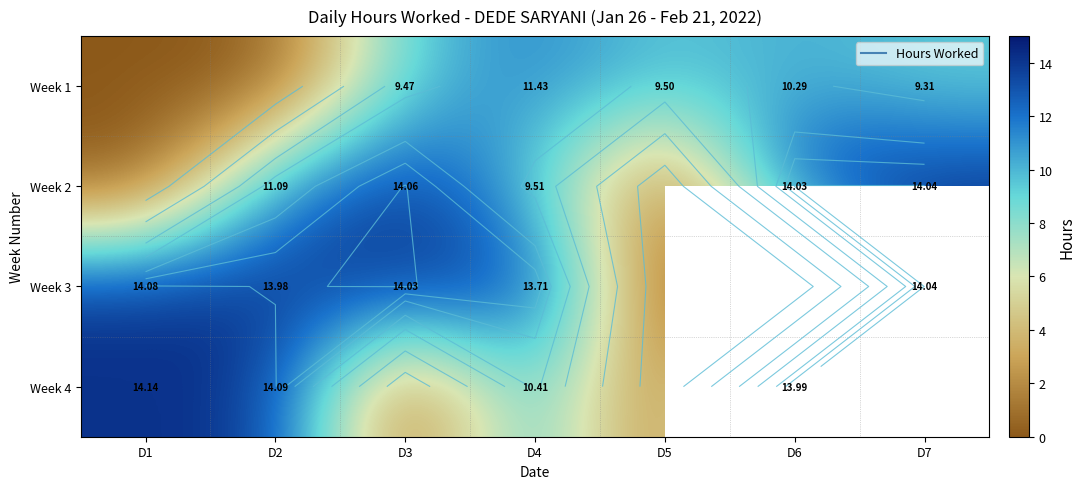

The value of Week 2 at D7 is 14.0. True or false?

True